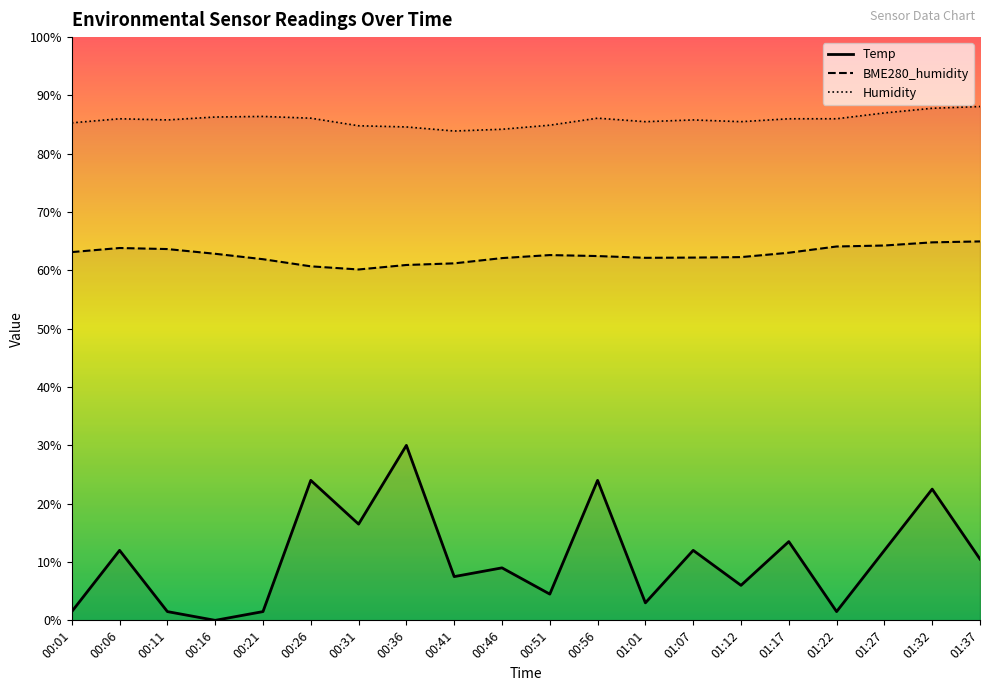

What is the total value across all series at 00:26?

170.8